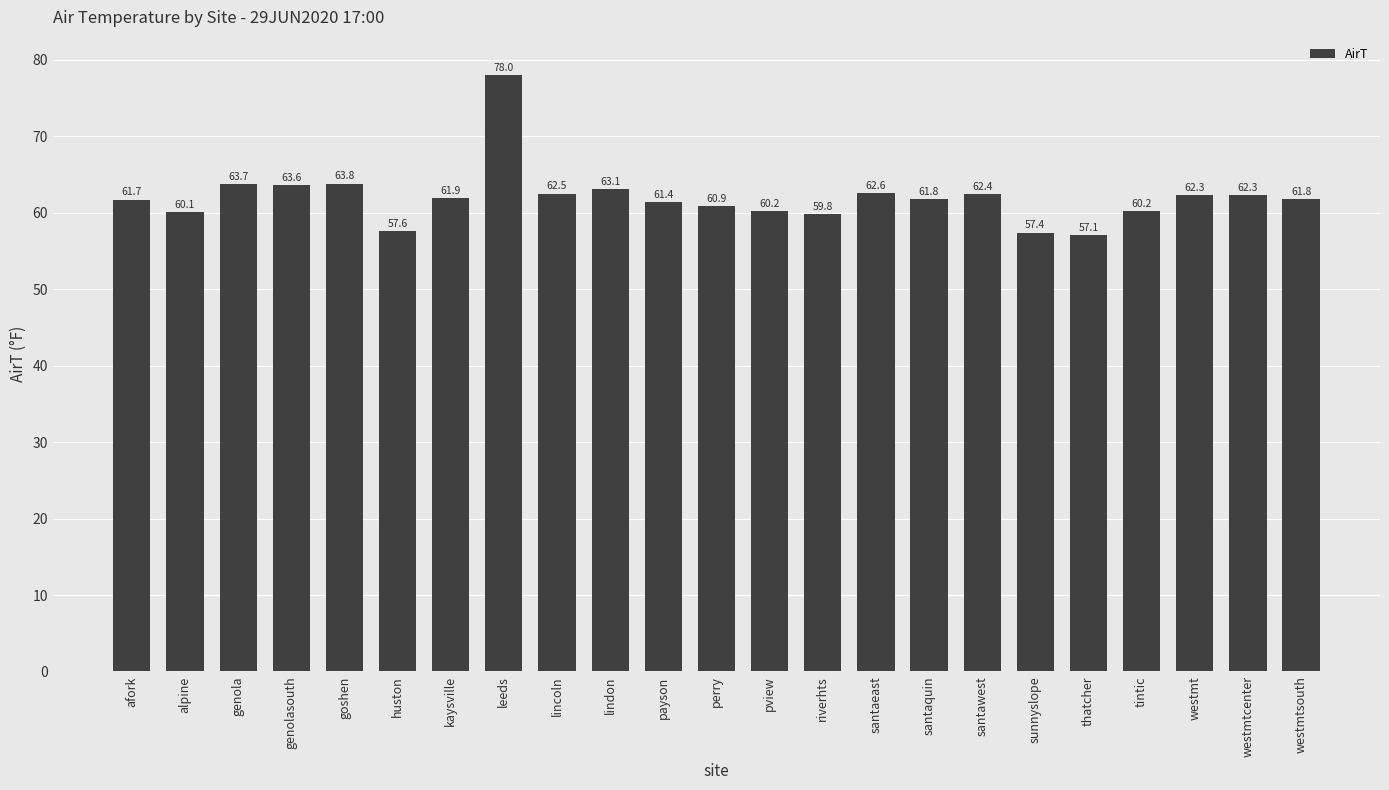

What position from the left is thatcher?

19